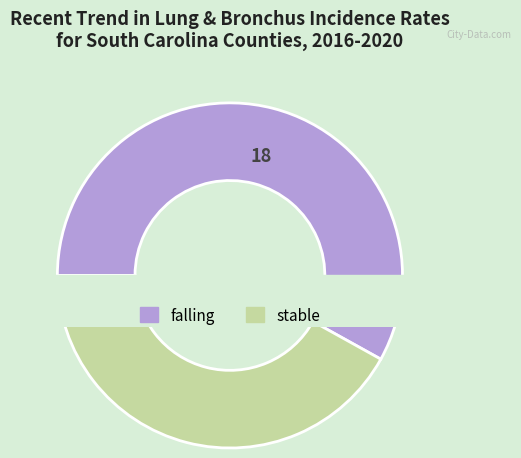

Does stable represent more than half of the total?

No